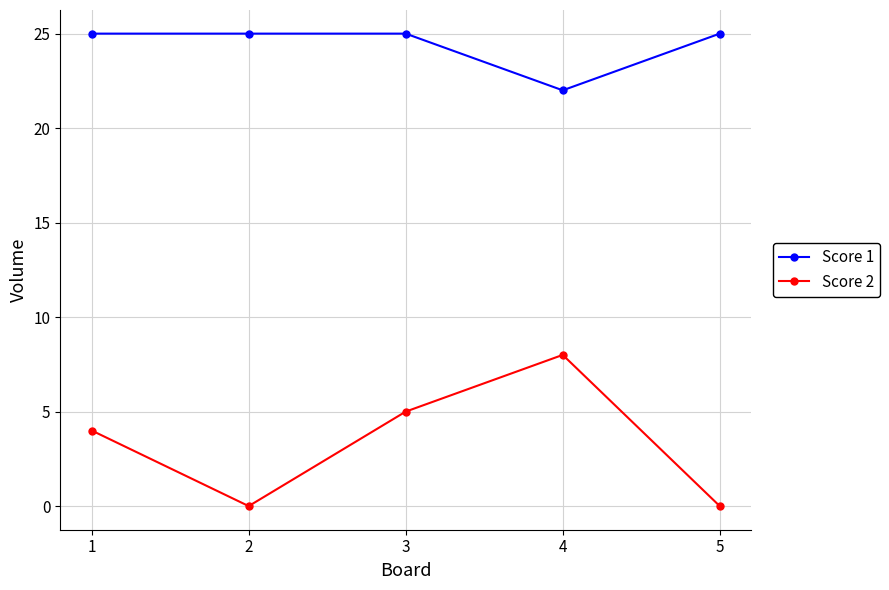

How many series are shown in this chart?

2